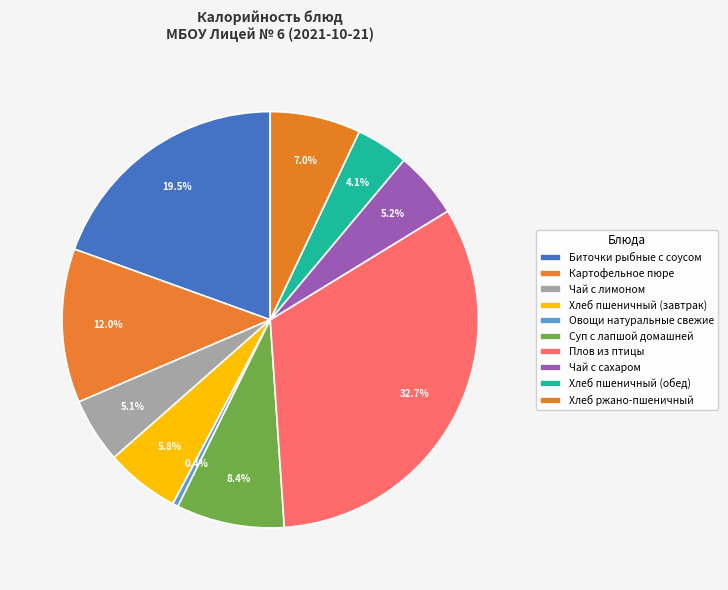

Is there any slice that represents more than half of the pie?

No